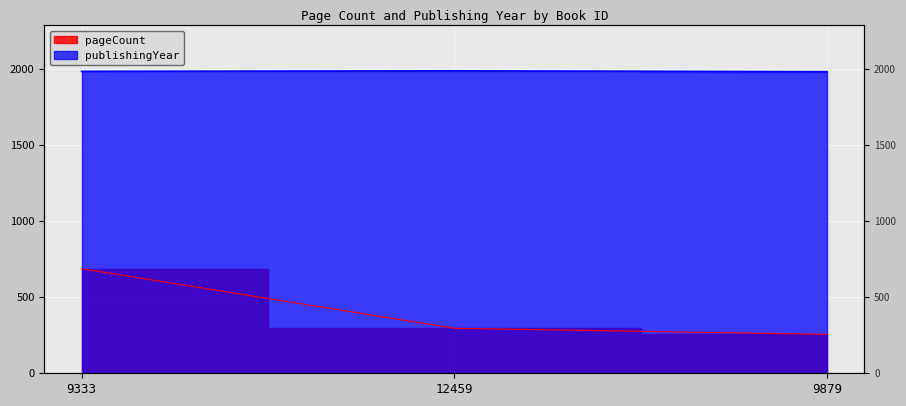

At which label does pageCount first exceed 296?

9333